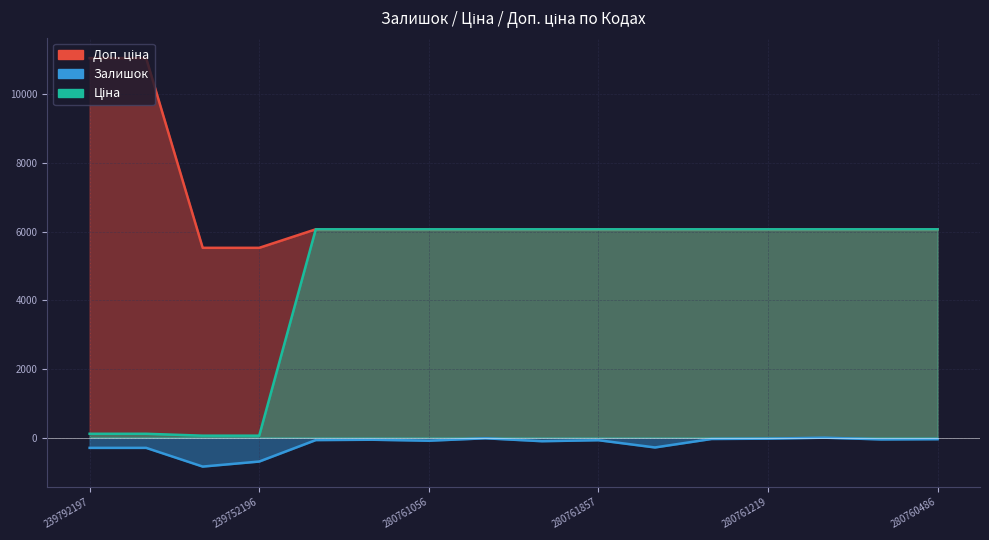

Which has a higher value, 280761857 or 239792196?

280761857